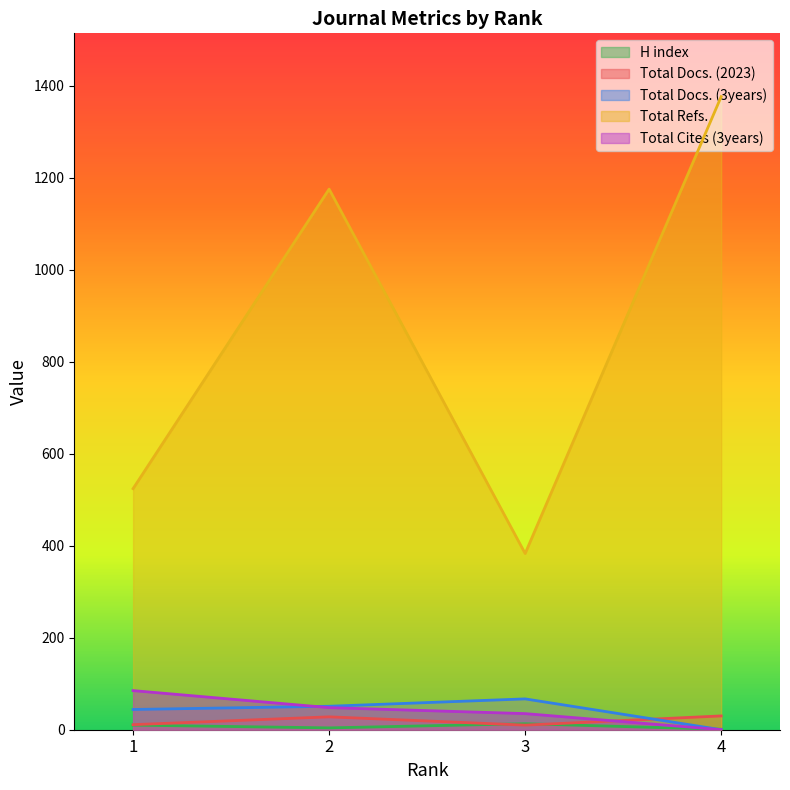

Reading right to left, transcribe all the data shown in this chart.

H index: 4=1	3=13	2=4	1=10
Total Docs. (2023): 4=30	3=10	2=28	1=11
Total Docs. (3years): 4=0	3=67	2=51	1=44
Total Refs.: 4=1376	3=383	2=1175	1=524
Total Cites (3years): 4=0	3=35	2=48	1=85